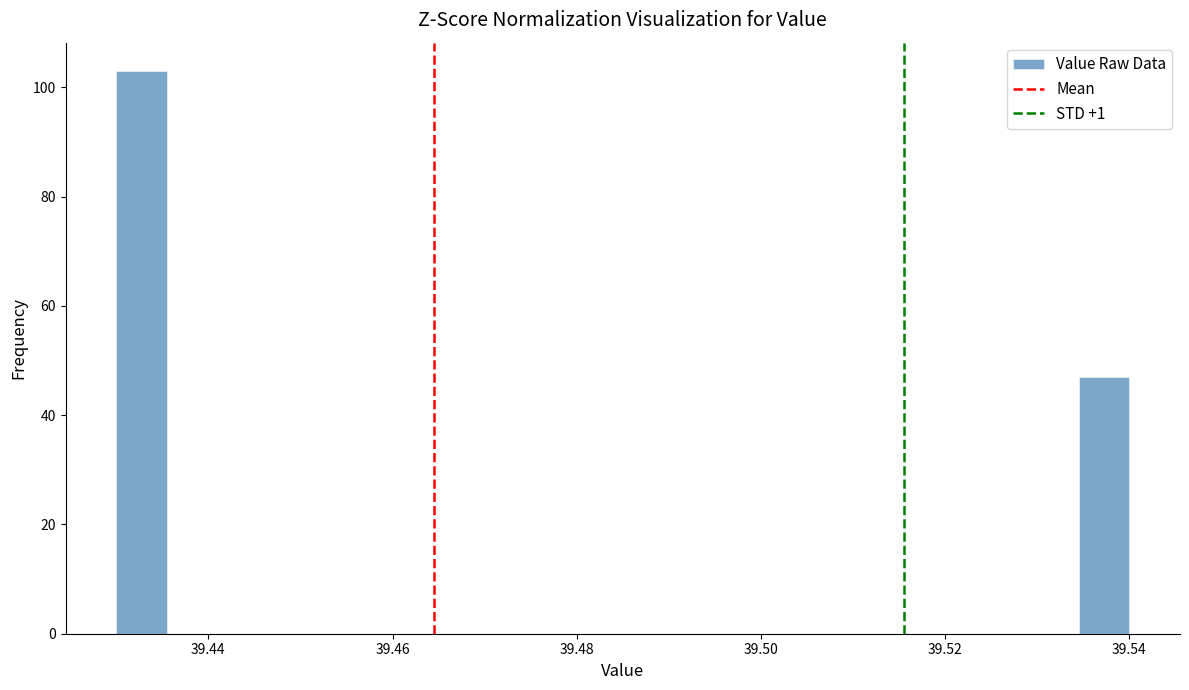

Read against the x-axis, roughly where is the centre of the tallest bar?

39.432